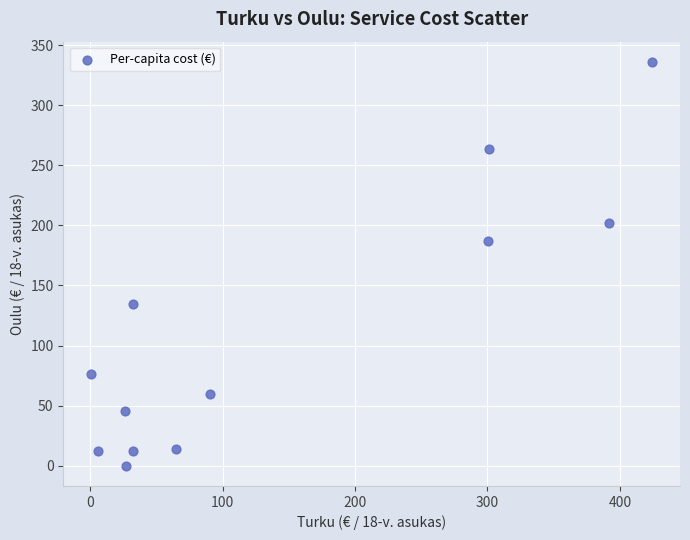

What is the average Y value?

112.0